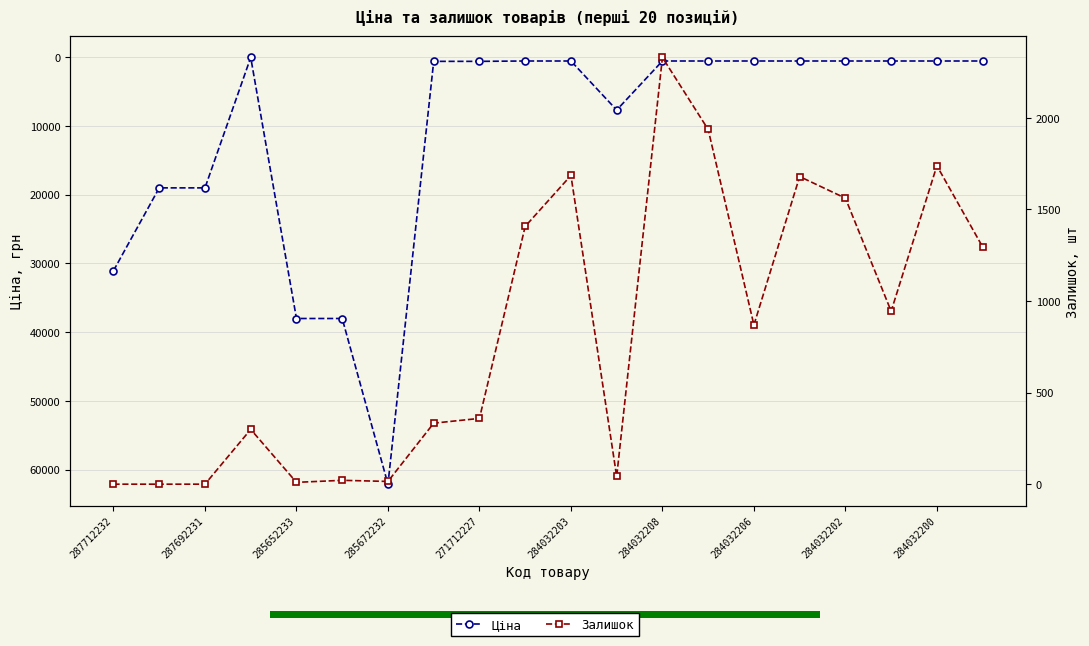

What is the difference between the highest and lowest values at 15?

1134.0